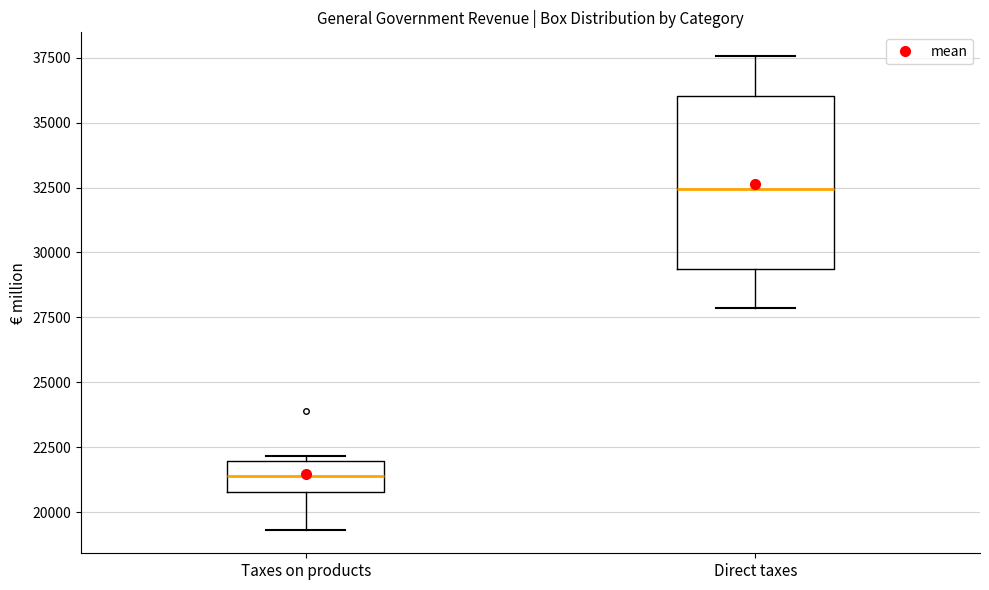

Reading left to right, read every box against the y-axis: the position of its median line, the range the box covers, and the ends of its whiskers. The values are not printed on the chart, so give them approximately, as read against the axis.

Taxes on products: median 21500, box 21000 to 22000, whiskers 19500 to 22000 (just above the box's upper edge)
Direct taxes: median 32500, box 29500 to 36000, whiskers 28000 to 37500